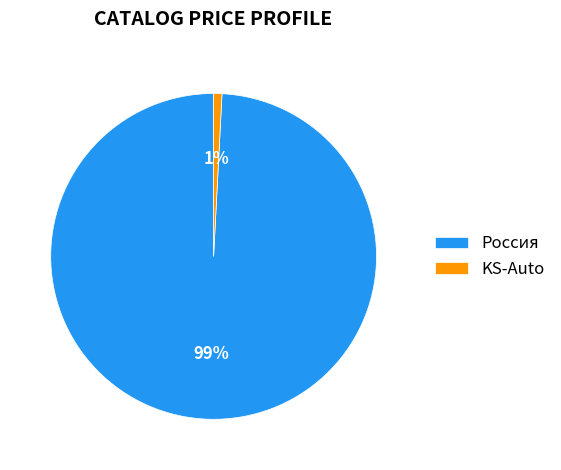

Does Россия represent more than half of the total?

Yes